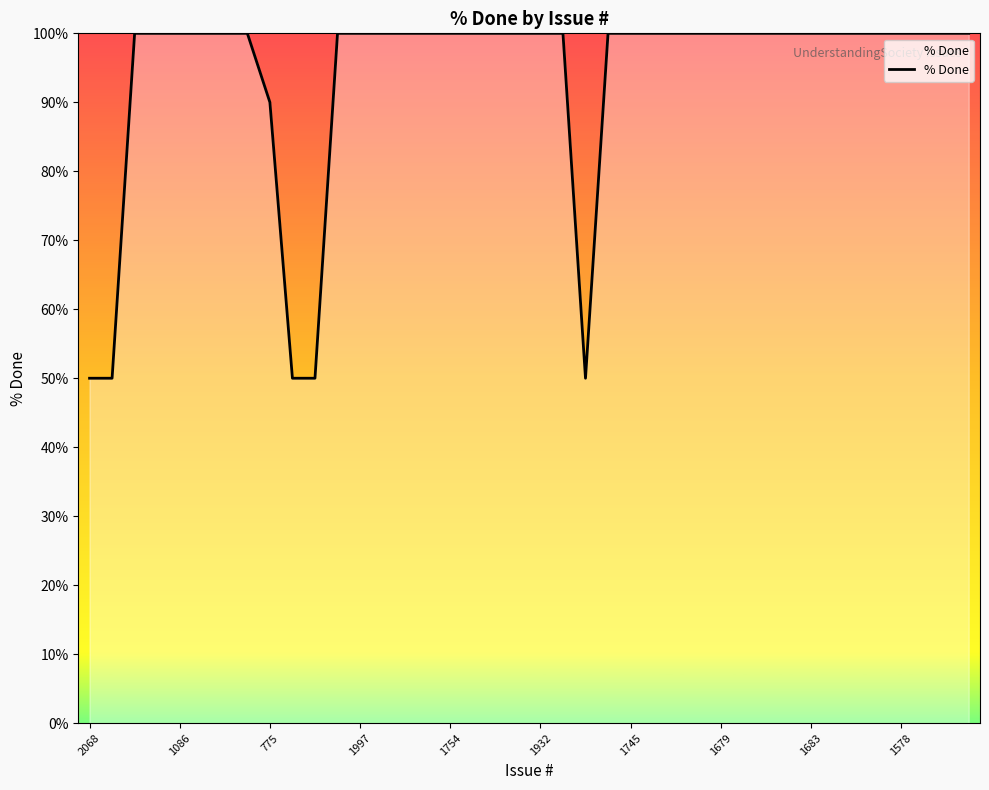

What is the difference between the maximum and minimum values?

50